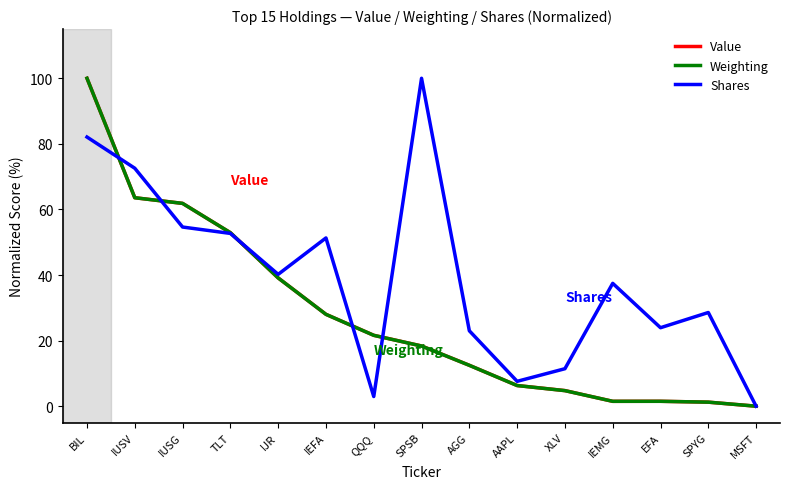

The Weighting series shows 18.4 at SPSB. True or false?

True